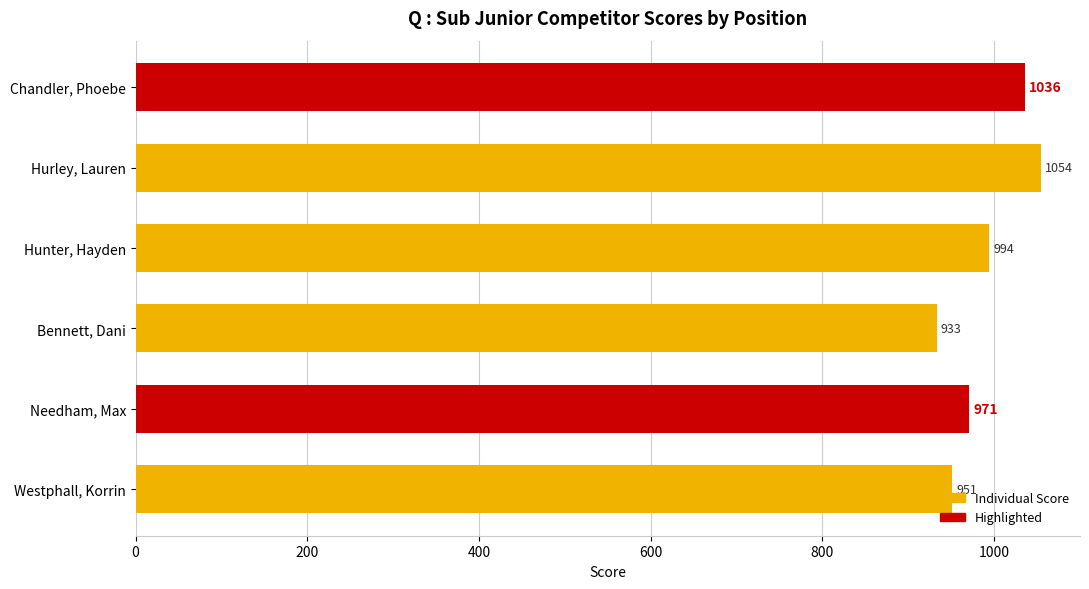

What is the sum of all values?

5939